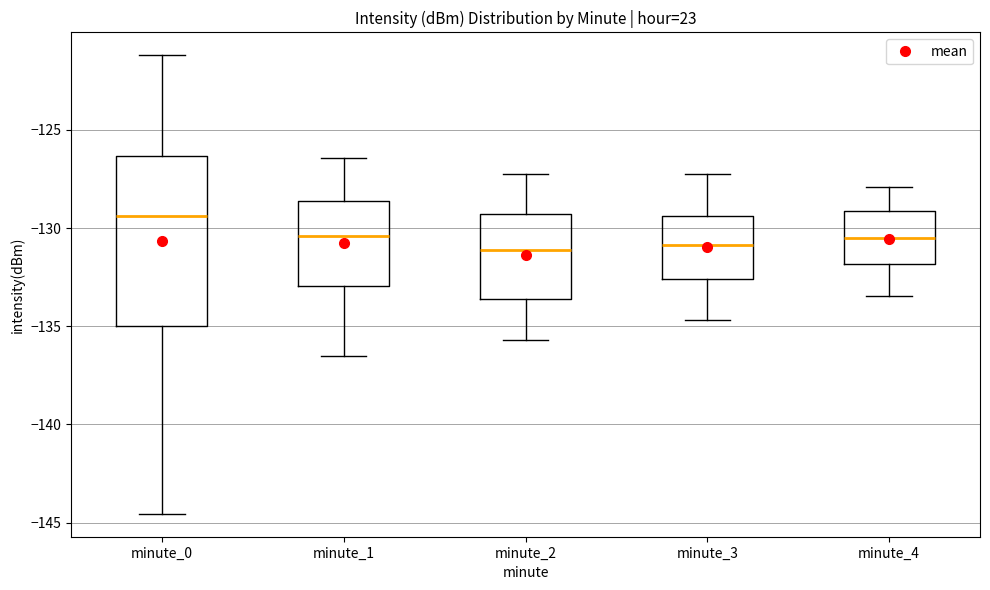

Which box has the highest median line?

minute_0